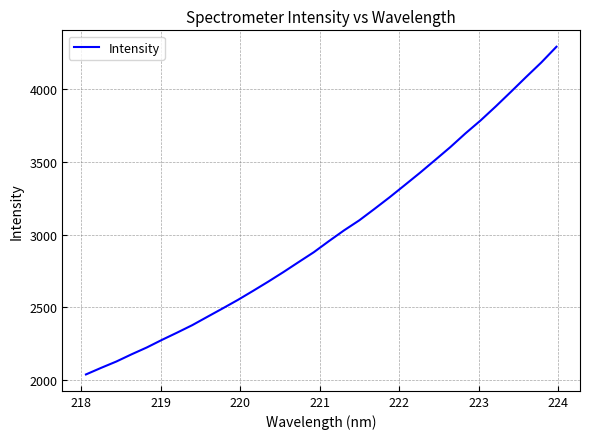

What is the greatest value displayed?

4293.0